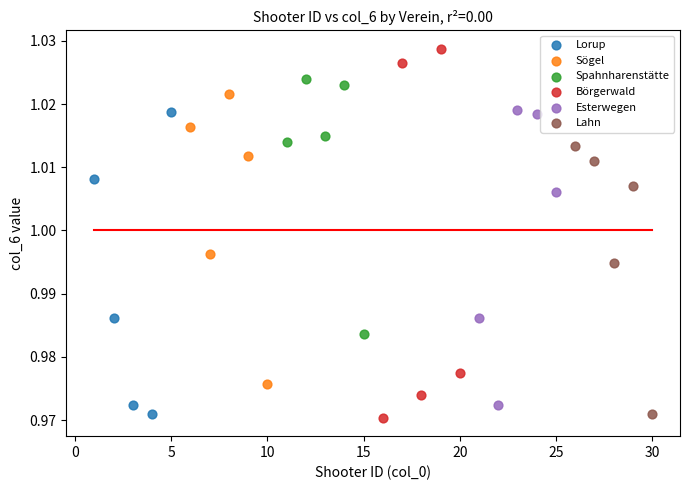

What are all the series names shown in the legend?

Lorup, Sögel, Spahnharenstätte, Börgerwald, Esterwegen, Lahn